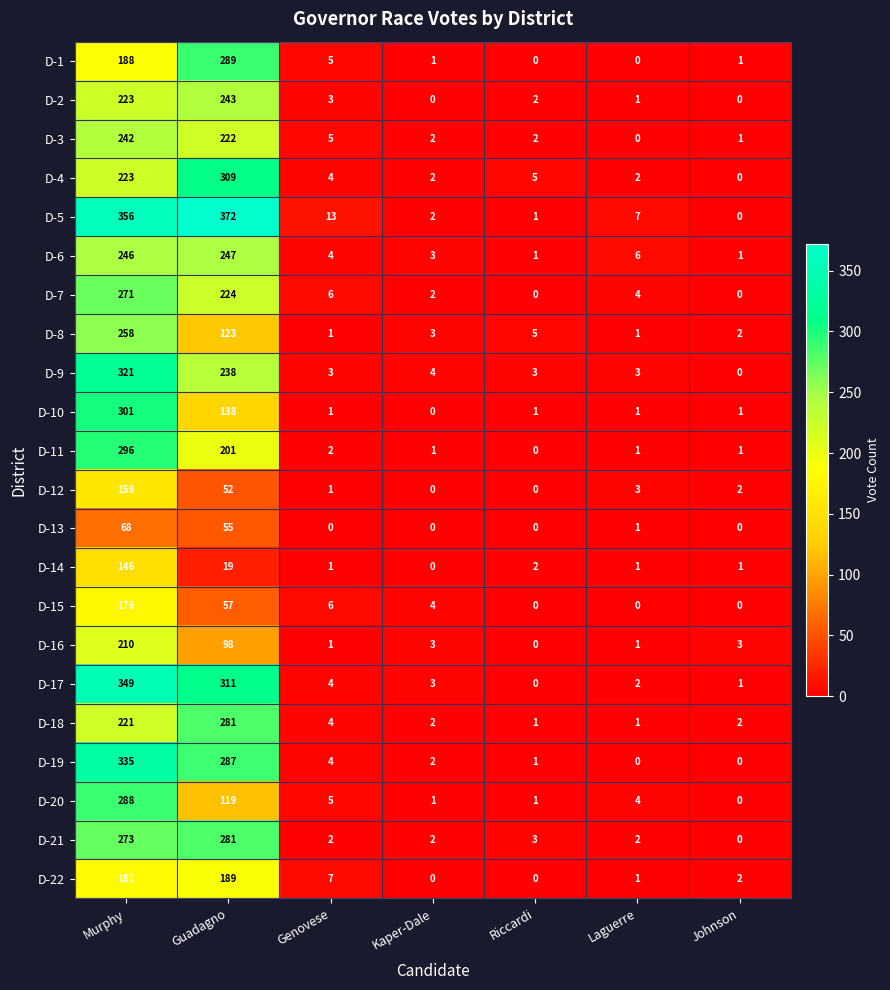

At which category is the sum across all series the highest?

Murphy